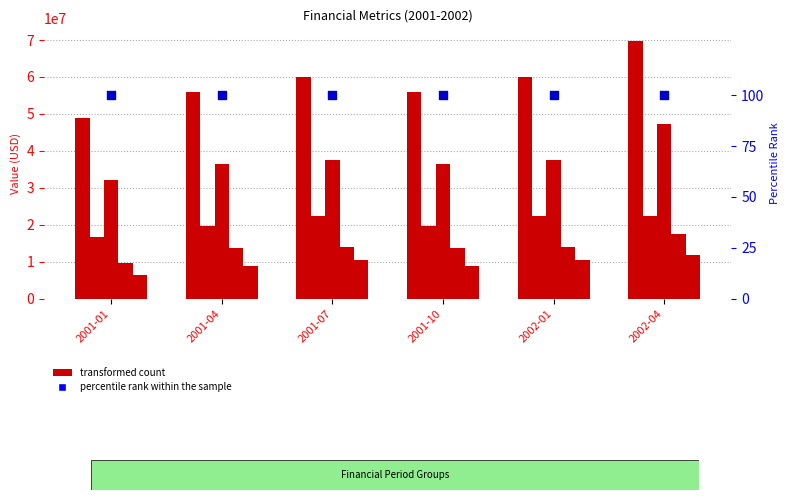

What is the total value across all series at 2002-04?

168588100